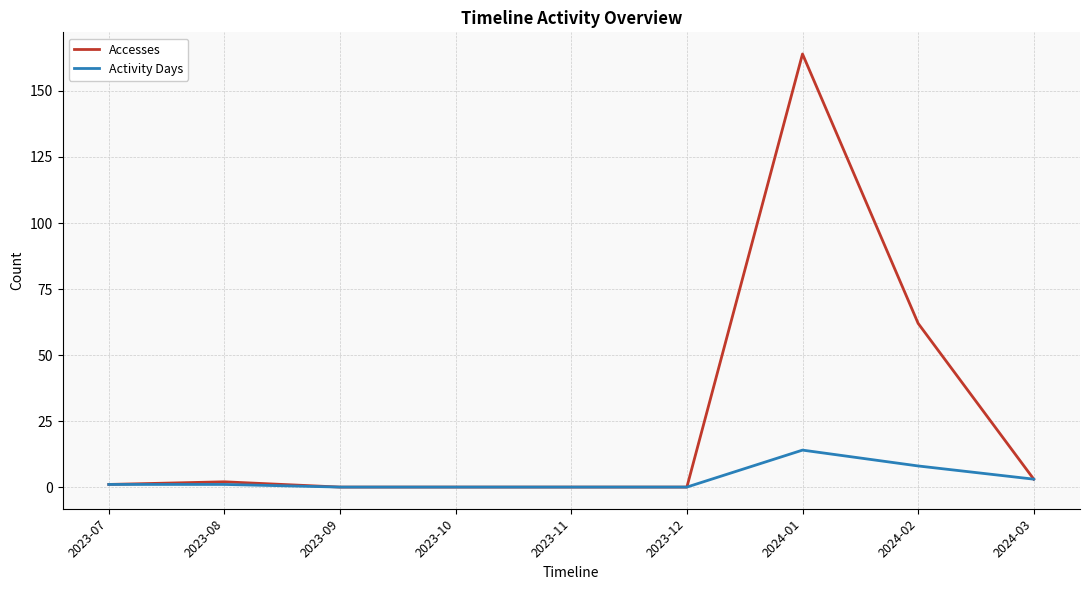

Where is Accesses nearest to the value 82?

2024-02